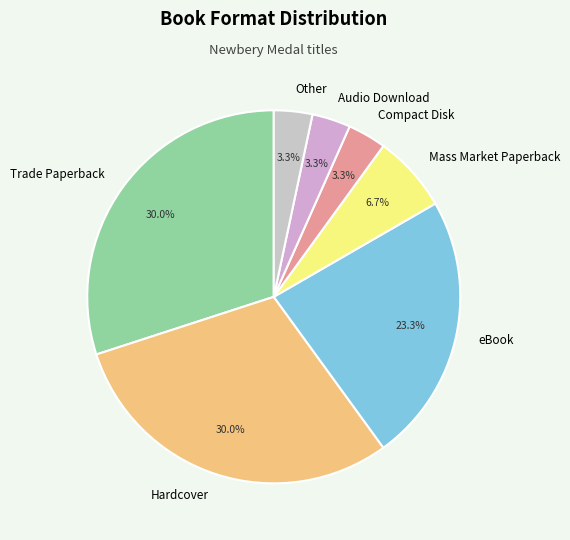

Is there any slice that represents more than half of the pie?

No